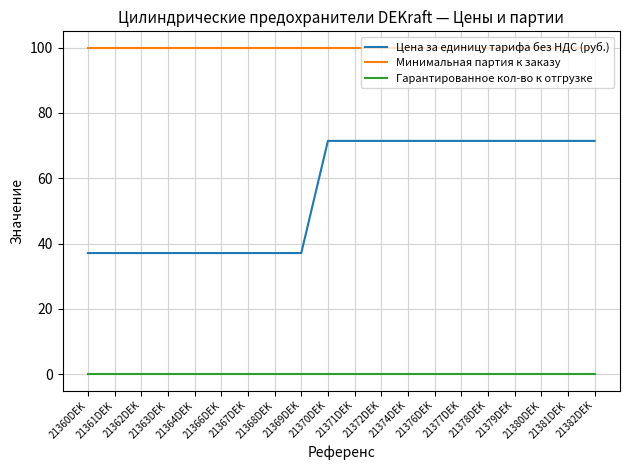

Reading right to left, list all the values displayed in this chart.

Цена за единицу тарифа без НДС (руб.): 71.5	71.5	71.5	71.5	71.5	71.5	71.5	71.5	71.5	71.5	71.5	37.1	37.1	37.1	37.1	37.1	37.1	37.1	37.1	37.1
Минимальная партия к заказу: 100.0	100.0	100.0	100.0	100.0	100.0	100.0	100.0	100.0	100.0	100.0	100.0	100.0	100.0	100.0	100.0	100.0	100.0	100.0	100.0
Гарантированное кол-во к отгрузке: 0.0	0.0	0.0	0.0	0.0	0.0	0.0	0.0	0.0	0.0	0.0	0.0	0.0	0.0	0.0	0.0	0.0	0.0	0.0	0.0